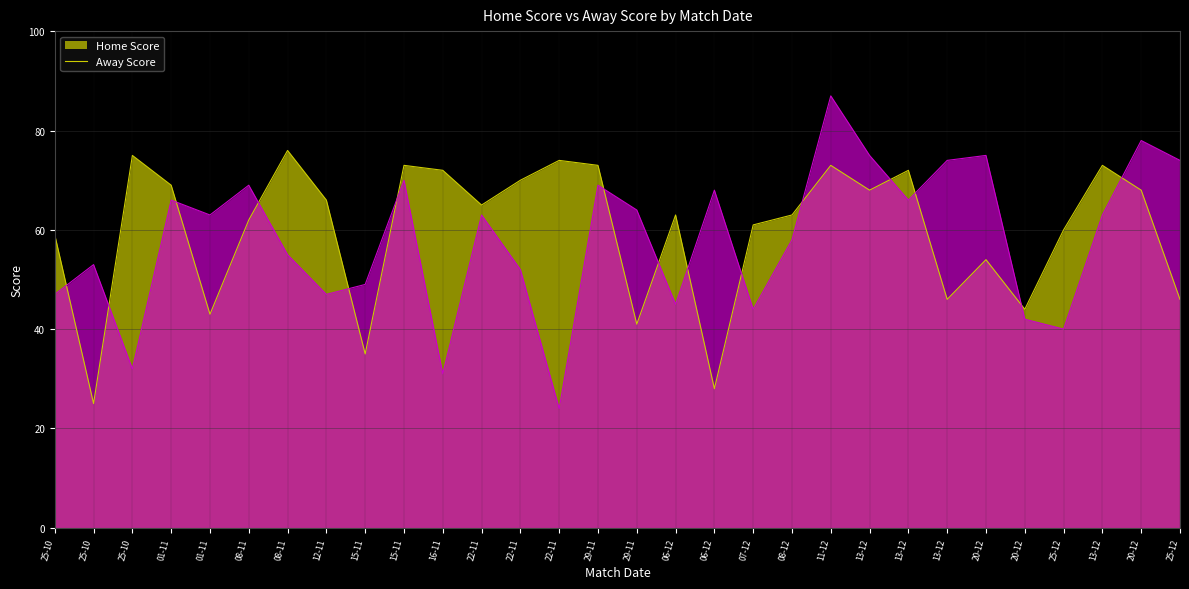

What is the label of the 15th point from the left?

29-11